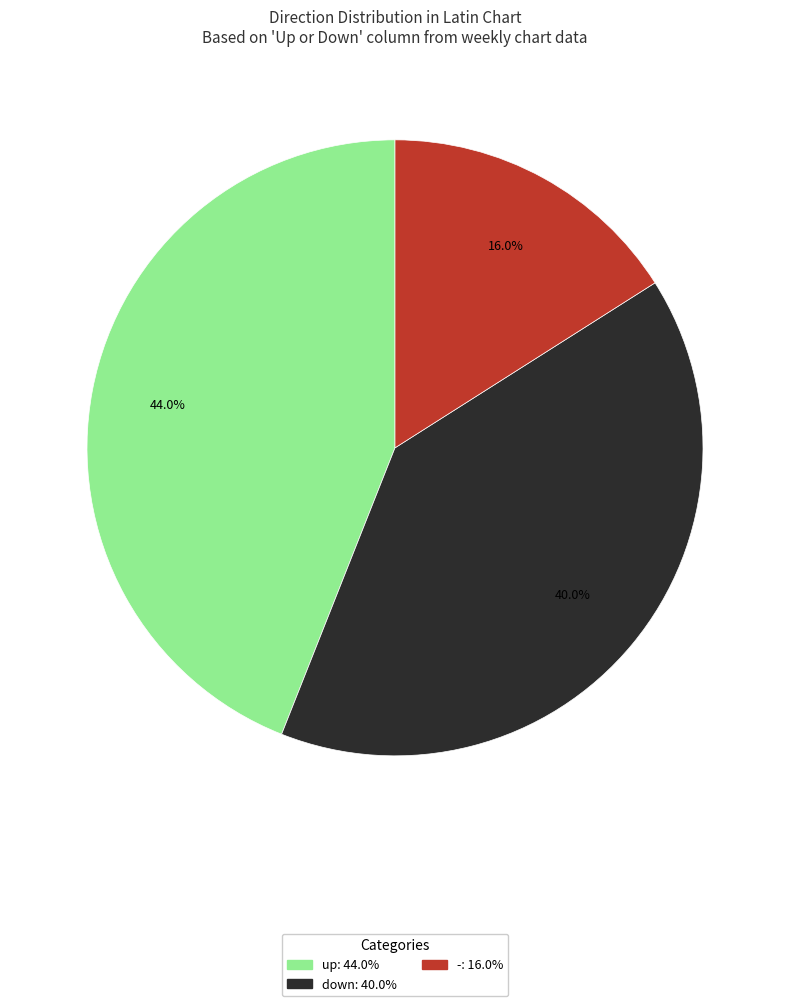

To the nearest percent, what portion does up represent?

44%